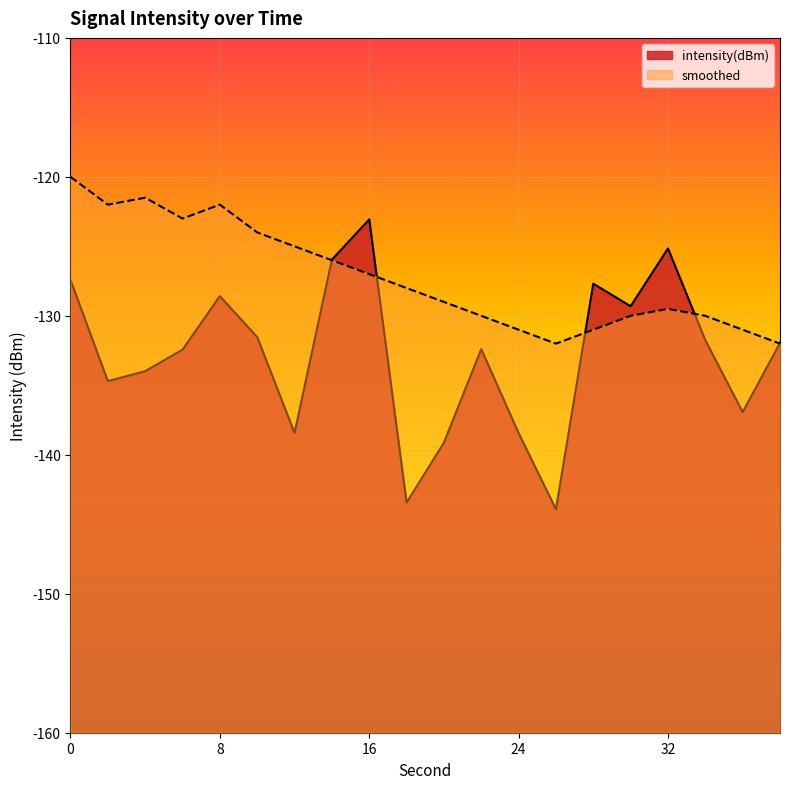

Which series has the largest range (max minus min)?

intensity(dBm)